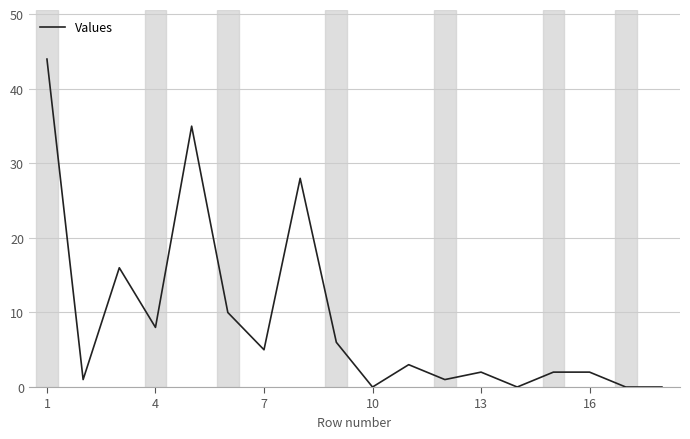

What is the greatest value displayed?

44